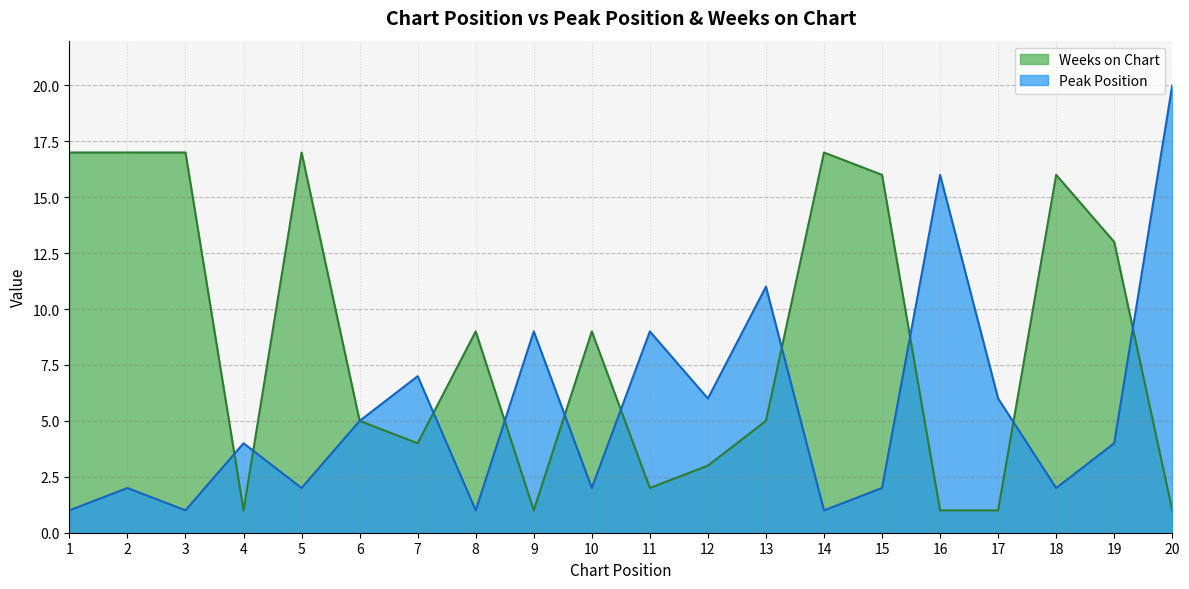

Does the chart have visible grid lines?

Yes